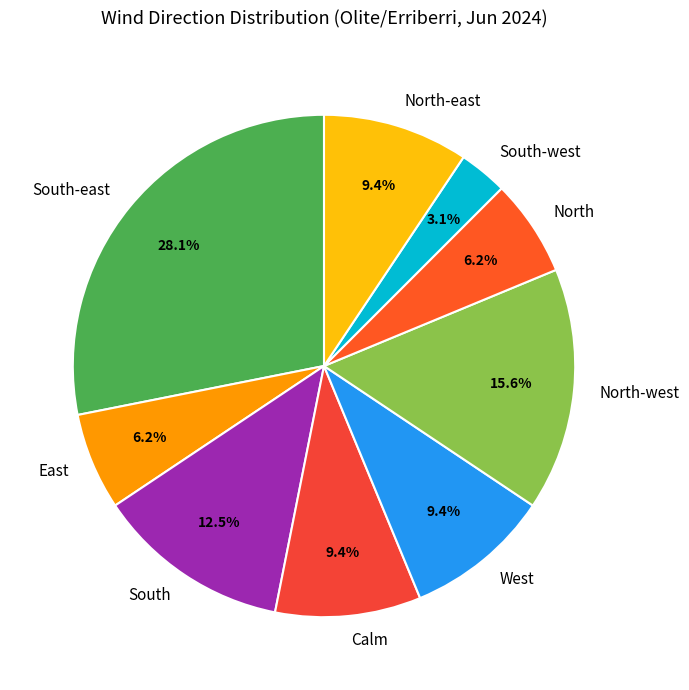

What percentage is the East slice, to the nearest percent?

6%